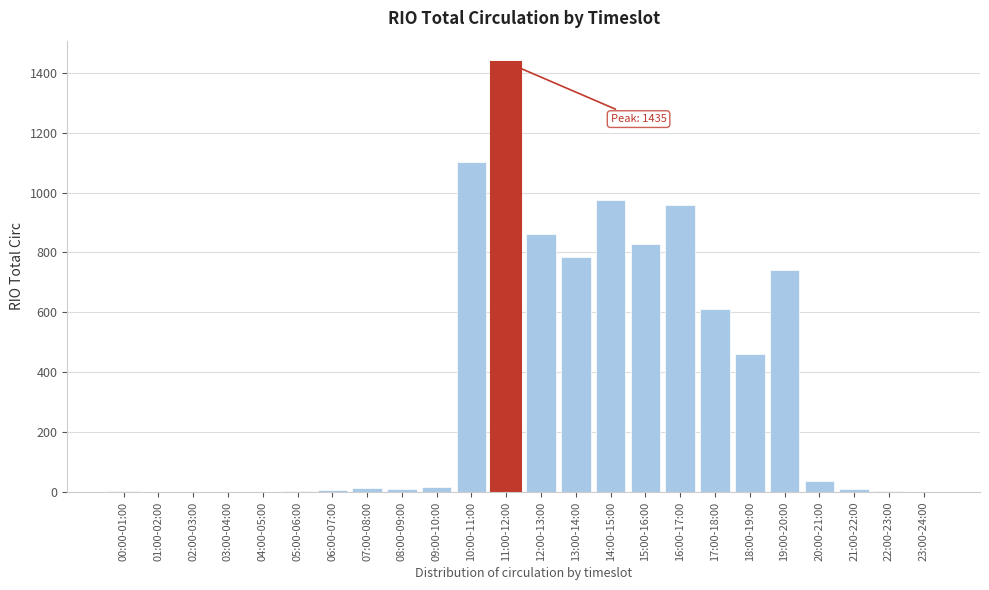

The chart shows a value of 17 at 09:00-10:00. True or false?

True